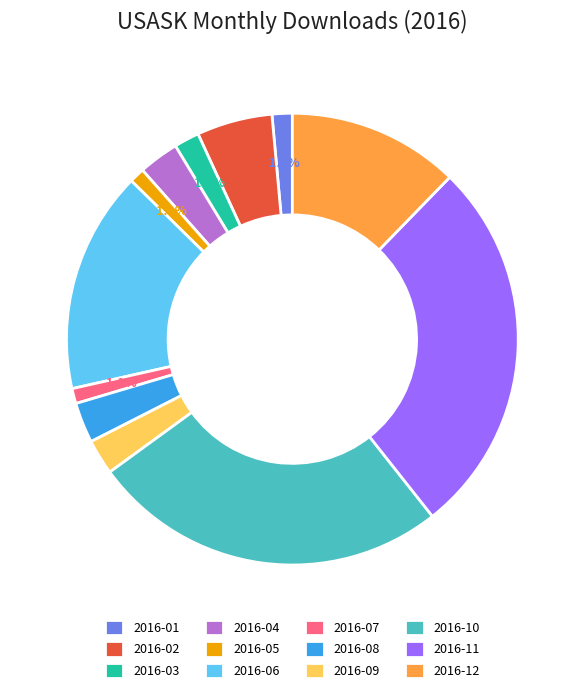

Which slice is the largest?

2016-11